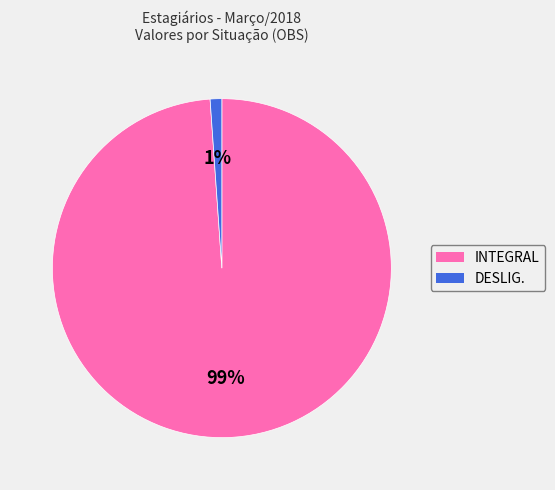

How many slices are in this pie chart?

2